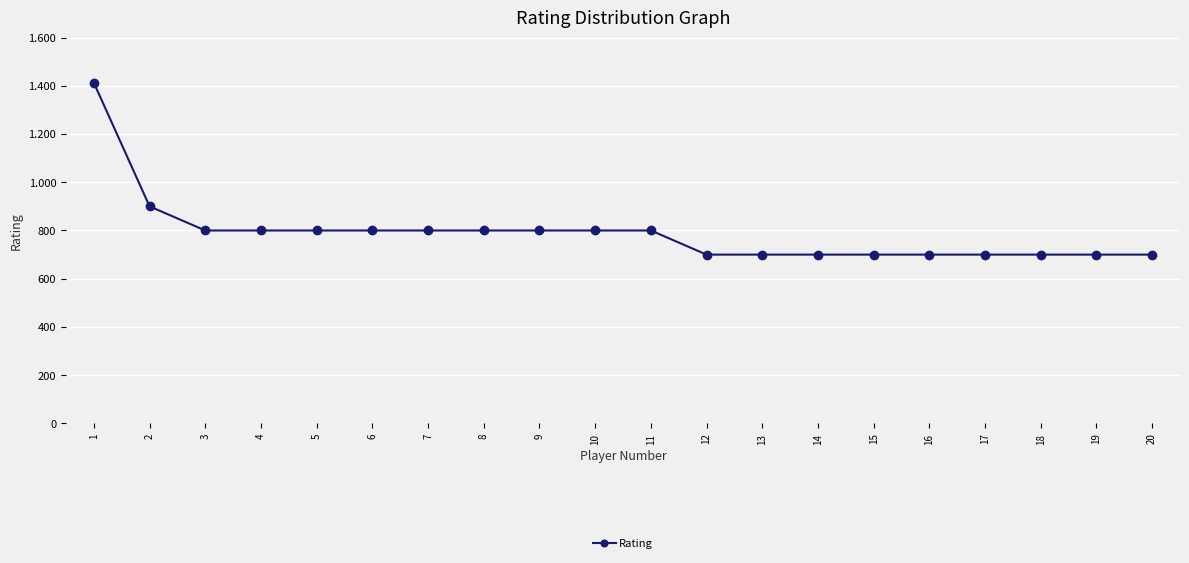

Where does the data first go above 800?

1